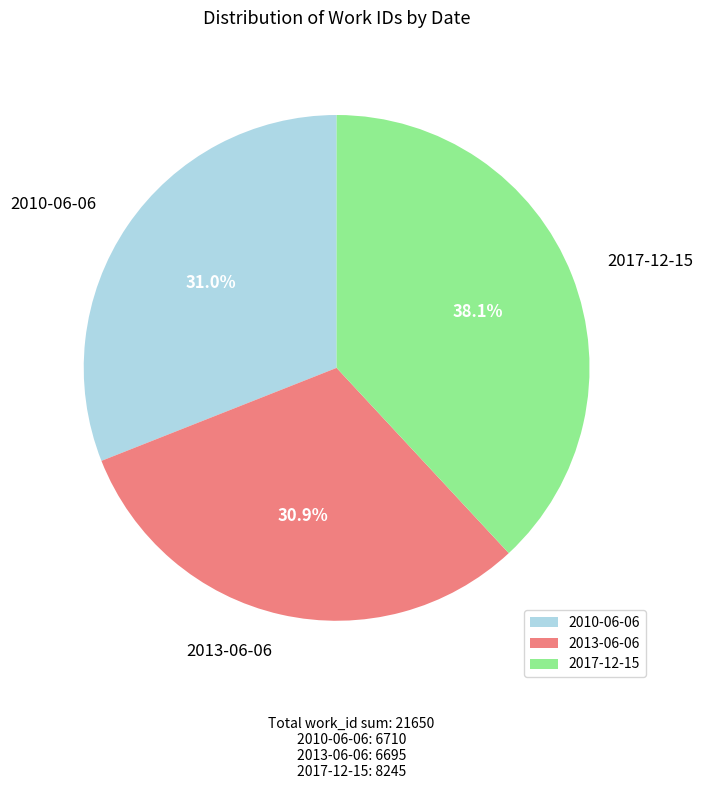

What is the total percentage of 2017-12-15 and 2013-06-06?

69.0%